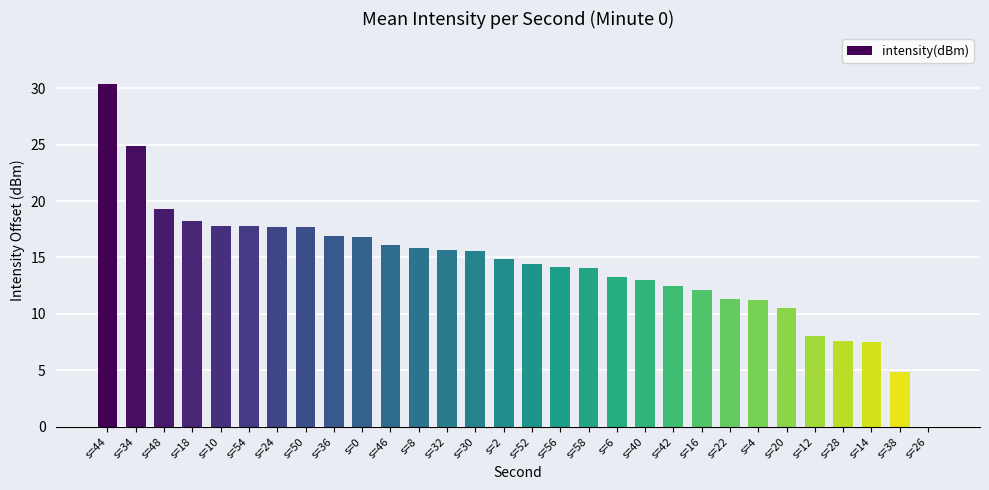

Count the number of data series in this chart.

1